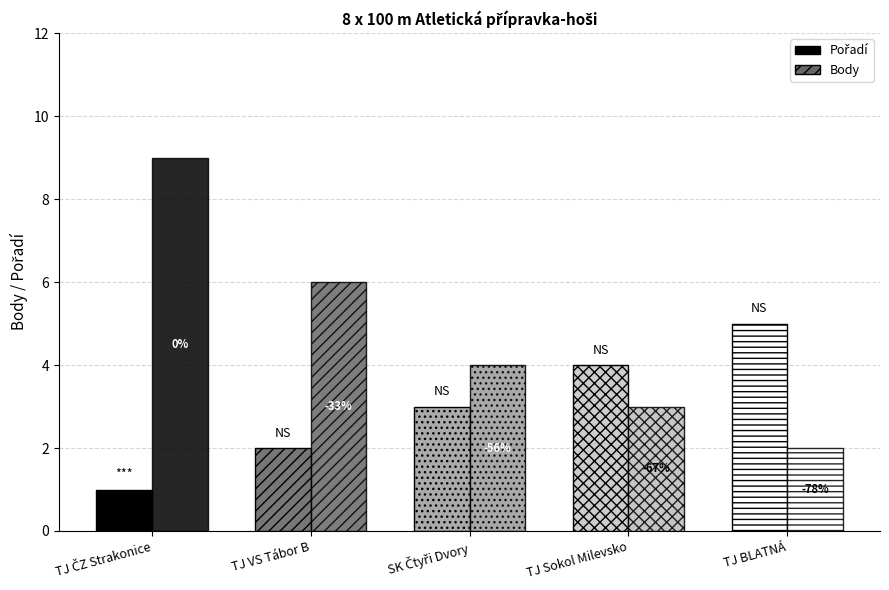

What is the approximate value of Pořadí at SK Čtyři Dvory?

3